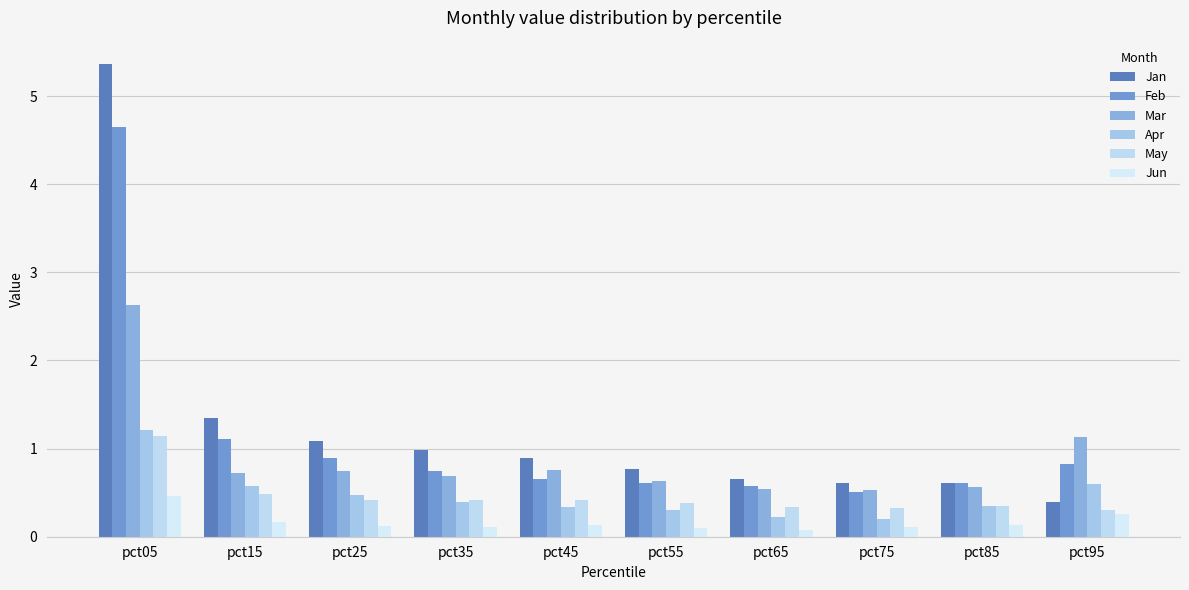

The value of Mar at pct45 is 0.8. True or false?

True